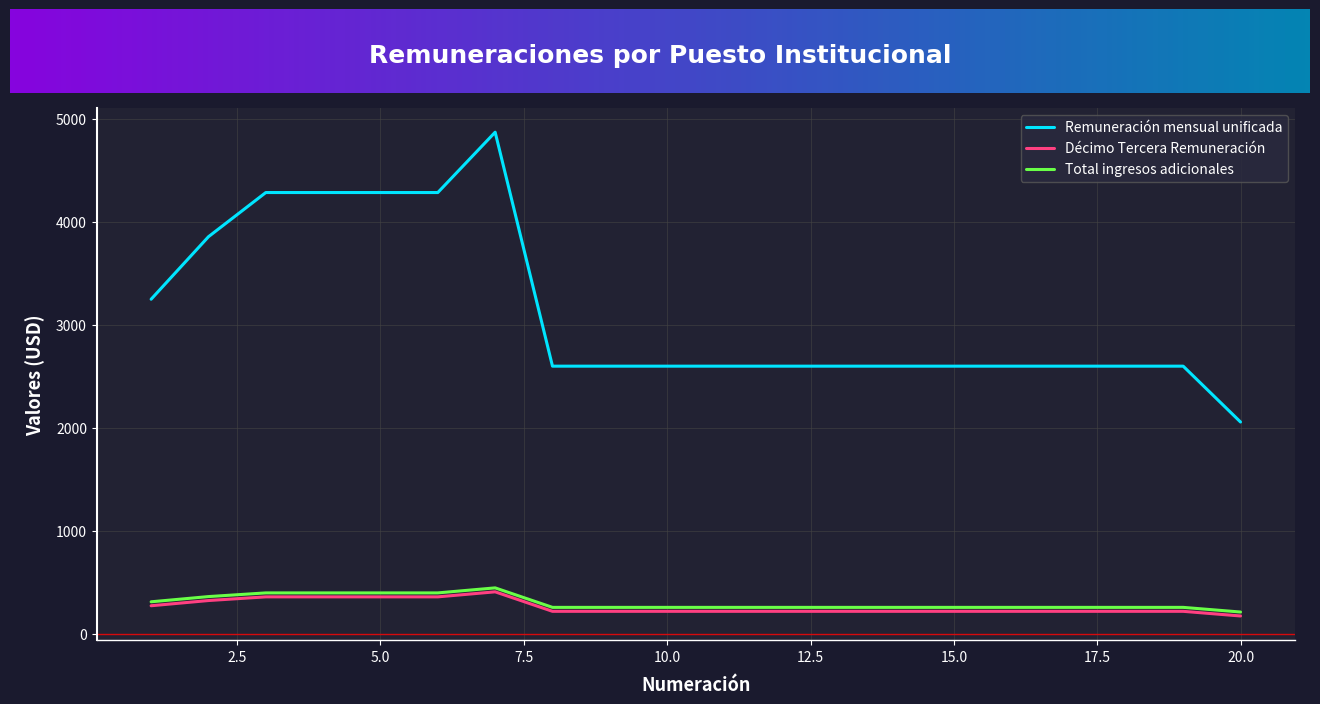

At how many categories does at least one series exceed 3003?

7